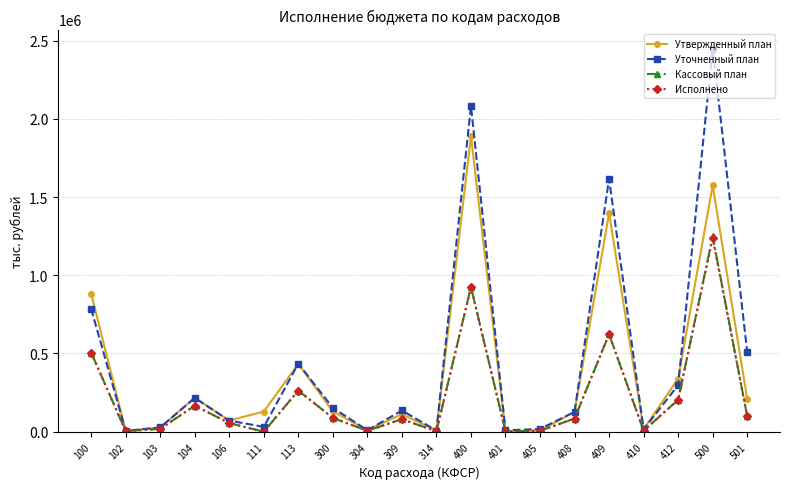

What is the highest value of the Уточненный план series?

2448424.2